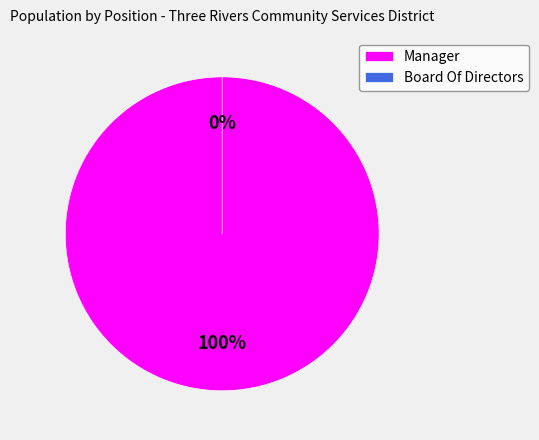

Which category has the biggest portion of the pie?

Manager